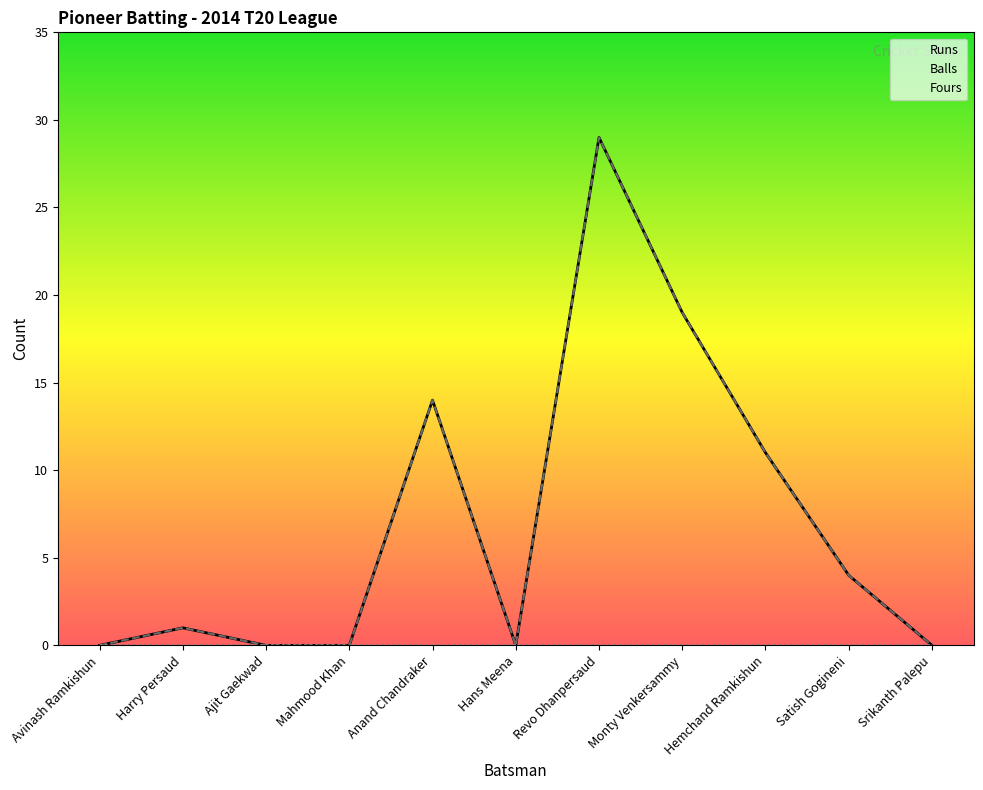

What is the label of the 2nd point from the left?

Harry Persaud